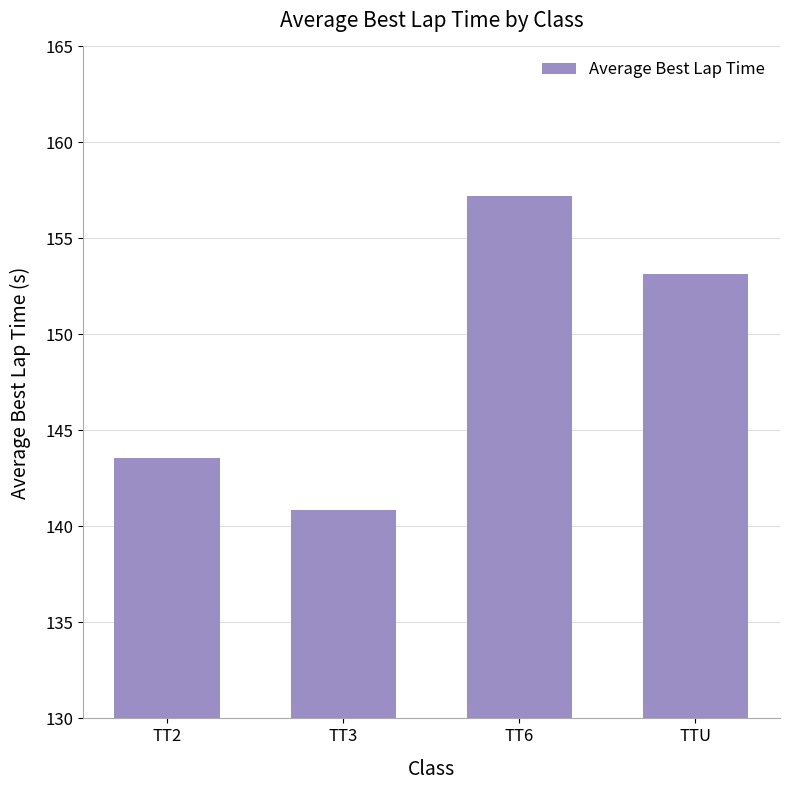

Reading right to left, what are all the values shown in this chart?

153.2	157.2	140.9	143.6